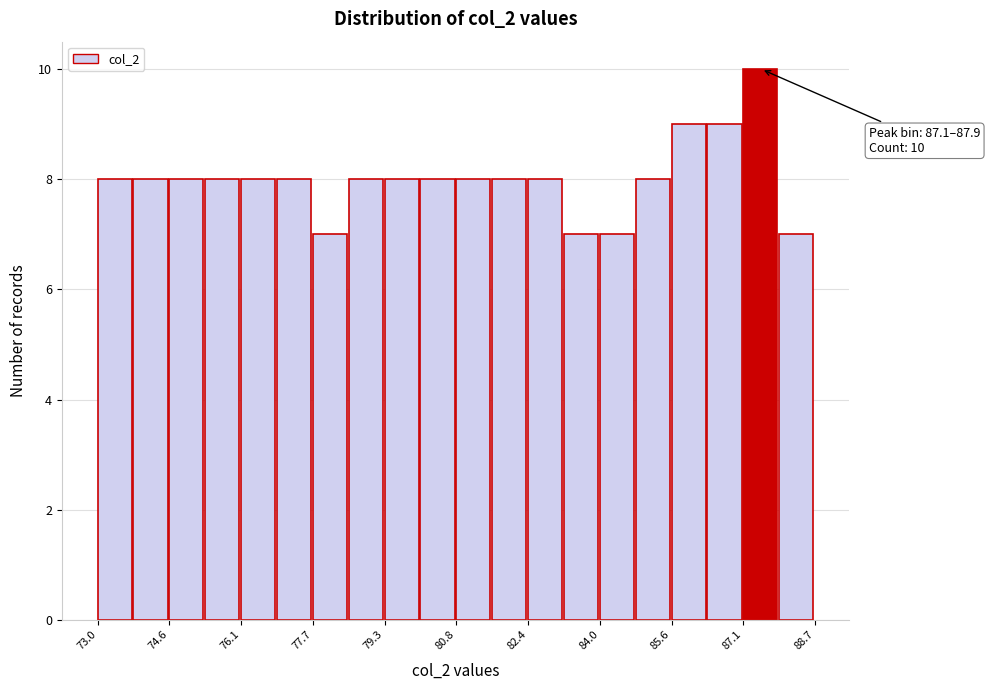

Read against the x-axis, roughly where is the centre of the tallest bar?

87.6